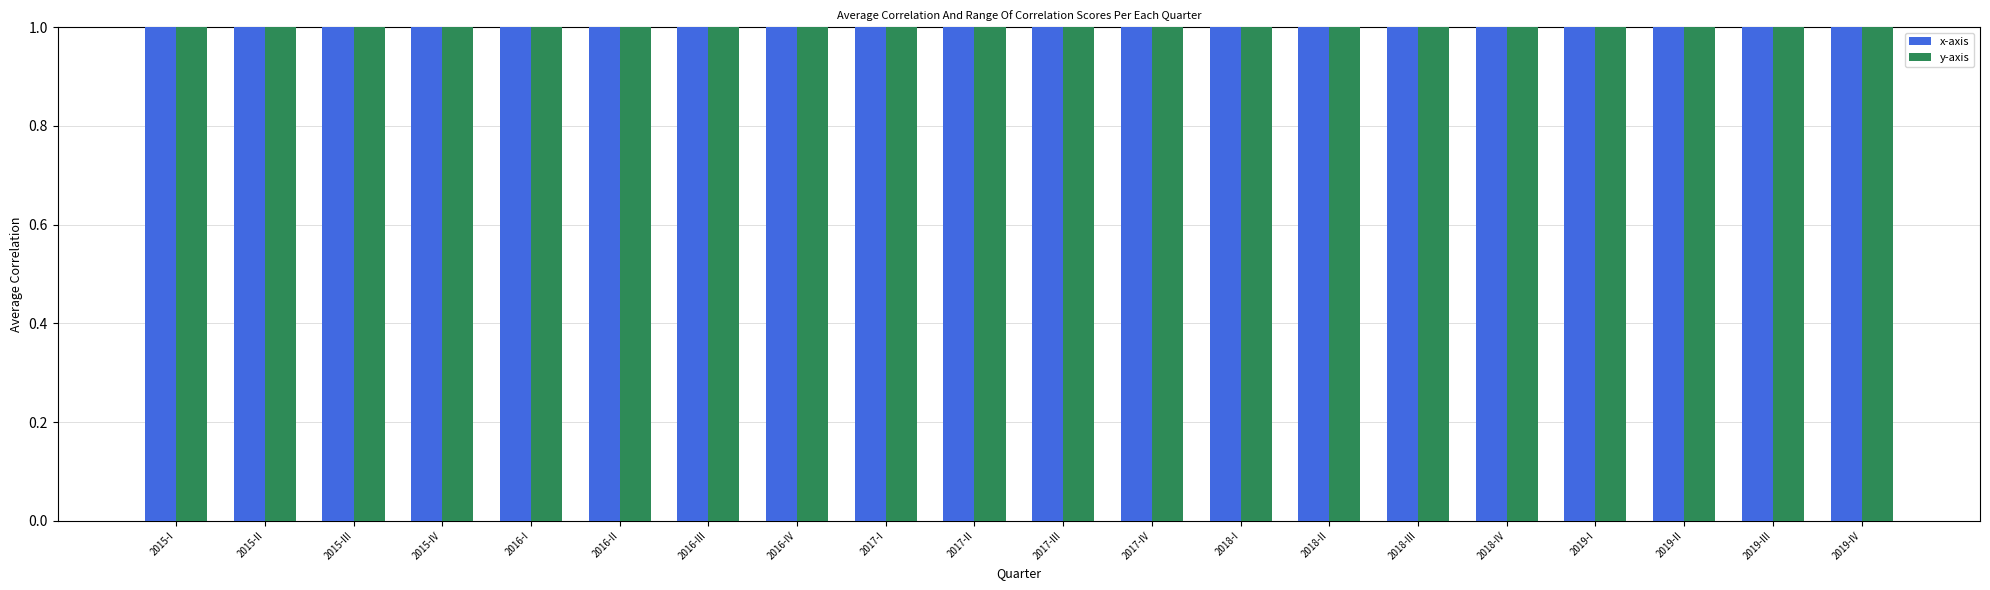

Where is x-axis nearest to the value 2?

2015-II